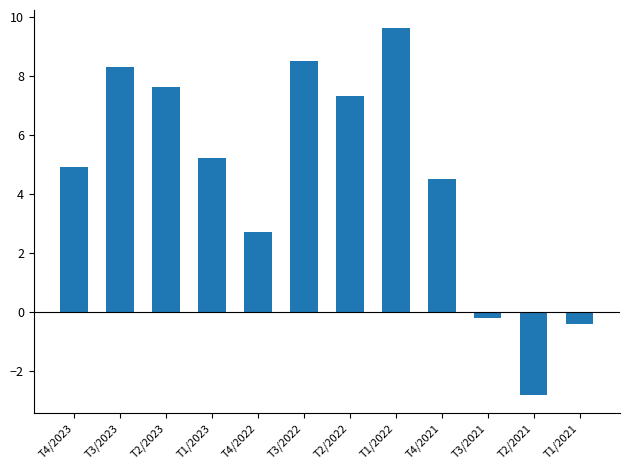

Between T3/2021 and T1/2022, which is larger?

T1/2022